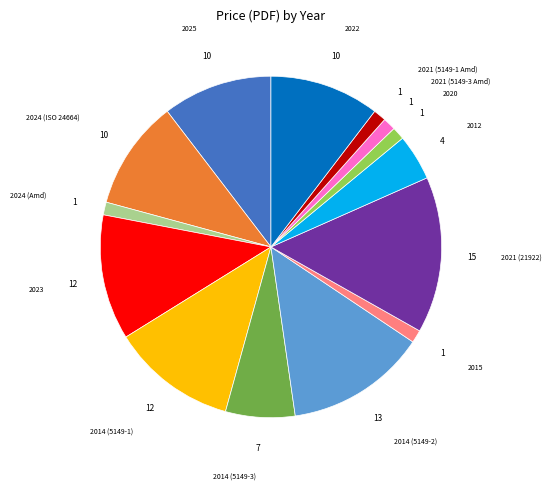

What is the largest slice in the pie chart?

2021 (21922)